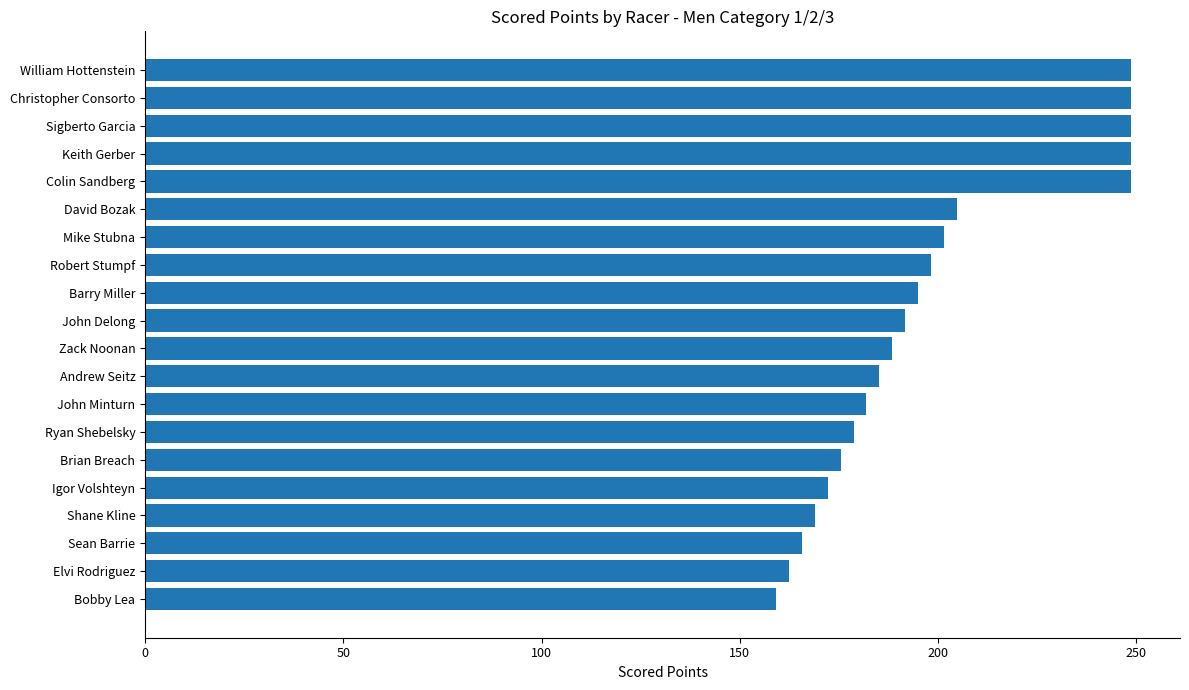

What is the minimum value shown in the chart?

159.2